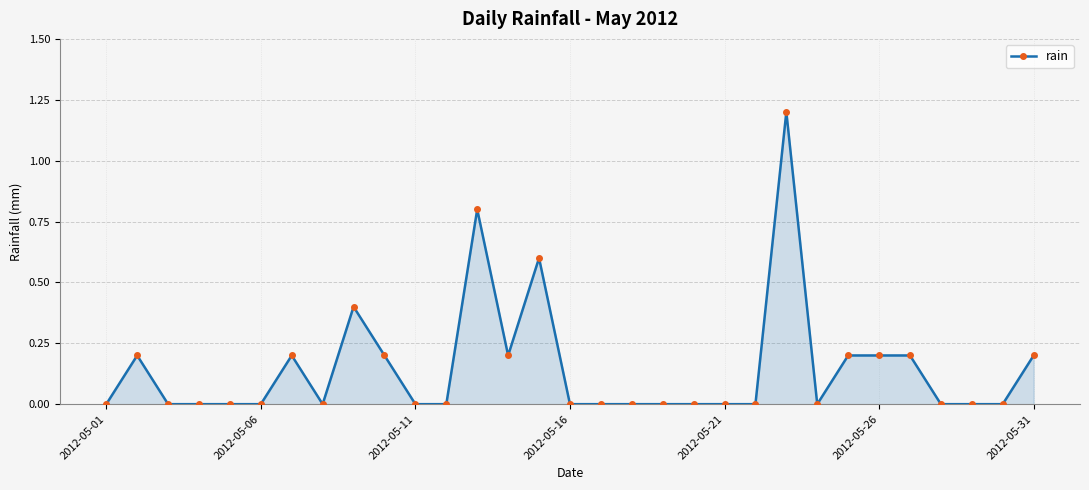

How many values are between 0 and 1?

30